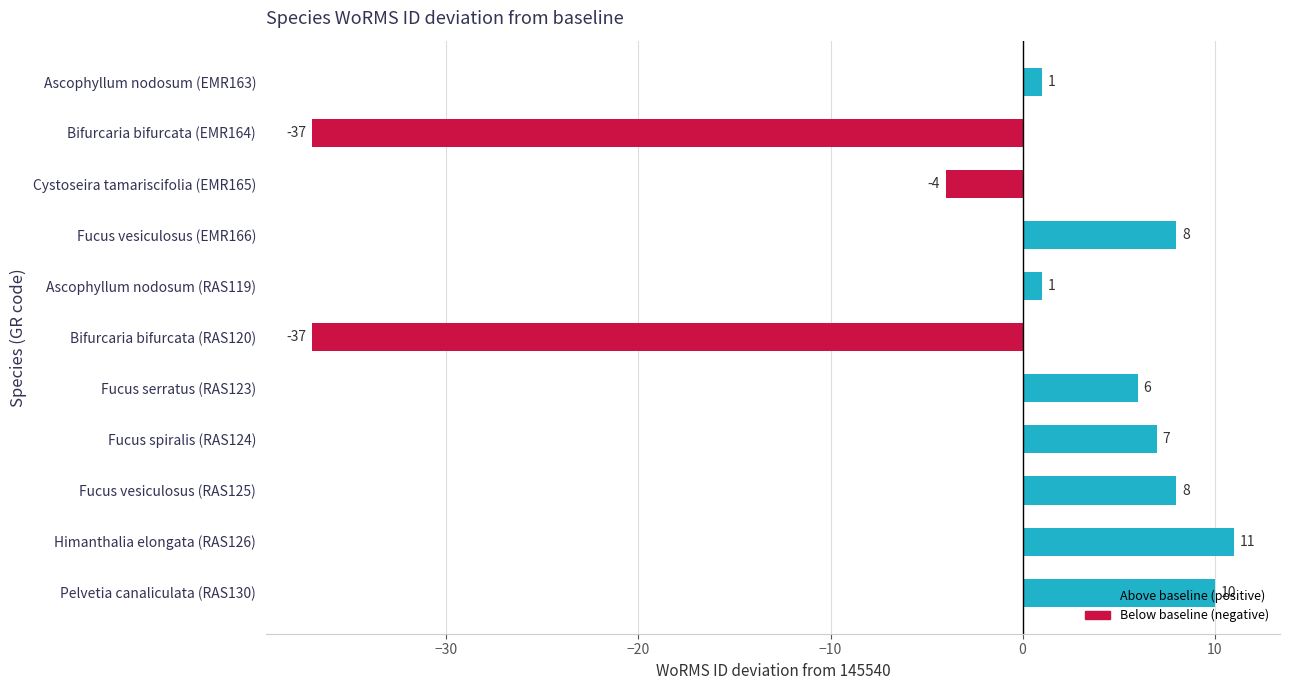

How many data points does each series have?

11